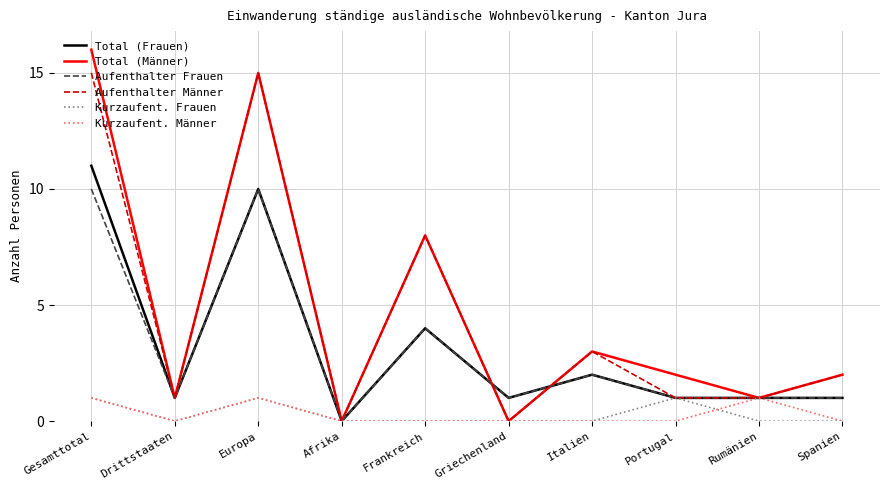

Reading left to right, list all the values displayed in this chart.

Total (Frauen): Gesamttotal=11	Drittstaaten=1	Europa=10	Afrika=0	Frankreich=4	Griechenland=1	Italien=2	Portugal=1	Rumänien=1	Spanien=1
Total (Männer): Gesamttotal=16	Drittstaaten=1	Europa=15	Afrika=0	Frankreich=8	Griechenland=0	Italien=3	Portugal=2	Rumänien=1	Spanien=2
Aufenthalter Frauen: Gesamttotal=10	Drittstaaten=1	Europa=10	Afrika=0	Frankreich=4	Griechenland=1	Italien=2	Portugal=1	Rumänien=1	Spanien=1
Aufenthalter Männer: Gesamttotal=15	Drittstaaten=1	Europa=15	Afrika=0	Frankreich=8	Griechenland=0	Italien=3	Portugal=1	Rumänien=1	Spanien=2
Kurzaufent. Frauen: Gesamttotal=1	Drittstaaten=0	Europa=1	Afrika=0	Frankreich=0	Griechenland=0	Italien=0	Portugal=1	Rumänien=0	Spanien=0
Kurzaufent. Männer: Gesamttotal=1	Drittstaaten=0	Europa=1	Afrika=0	Frankreich=0	Griechenland=0	Italien=0	Portugal=0	Rumänien=1	Spanien=0